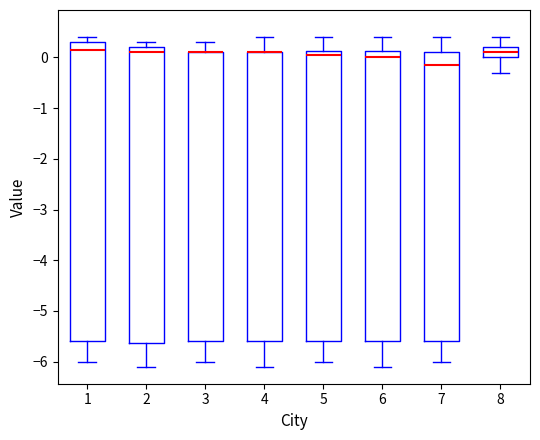

Where is the upper edge of the box at x = 7 on the y-axis? The values are not printed on the chart, so give them approximately, as read against the axis.

0.1